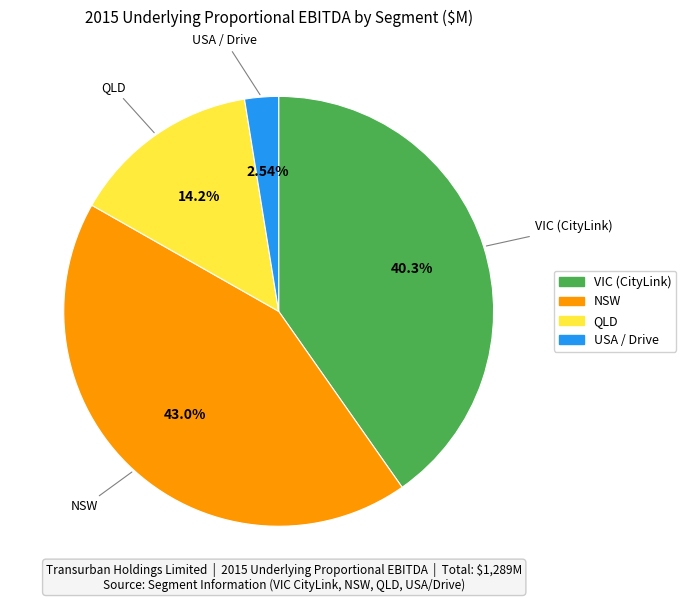

Is there any slice that represents more than half of the pie?

No